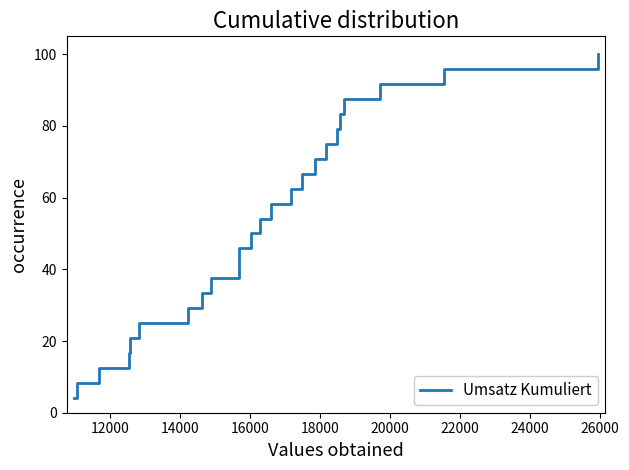

What is the smallest value displayed?

4.2